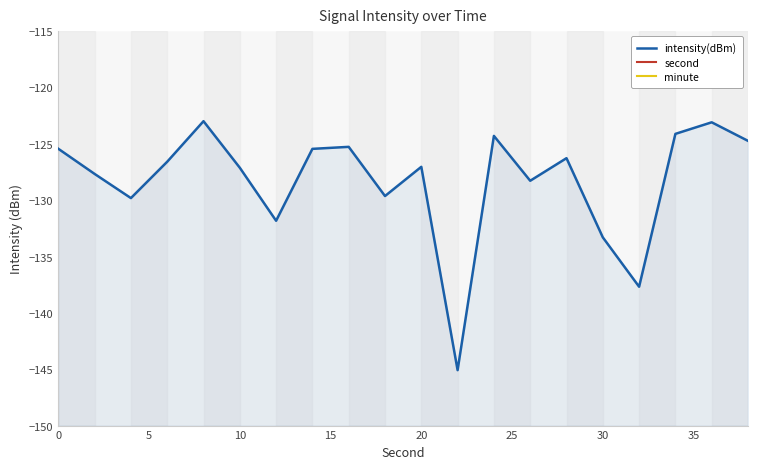

True or false: intensity(dBm) and second intersect in this chart.

False